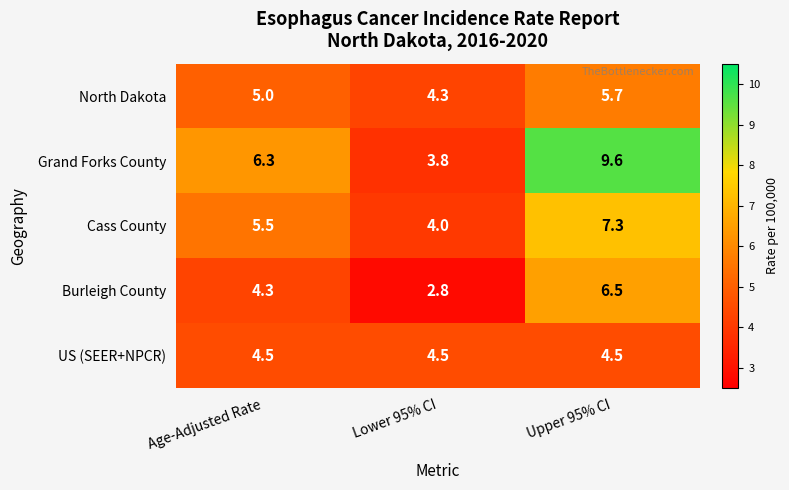

True or false: US (SEER+NPCR) has a value of 4.5 at Lower 95% CI.

True